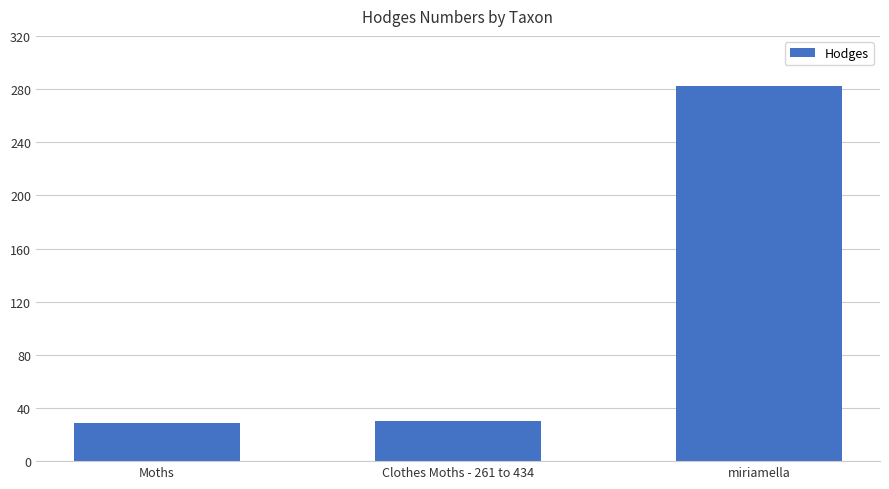

What is the ratio of the value at Clothes Moths - 261 to 434 to the value at miriamella?

0.1